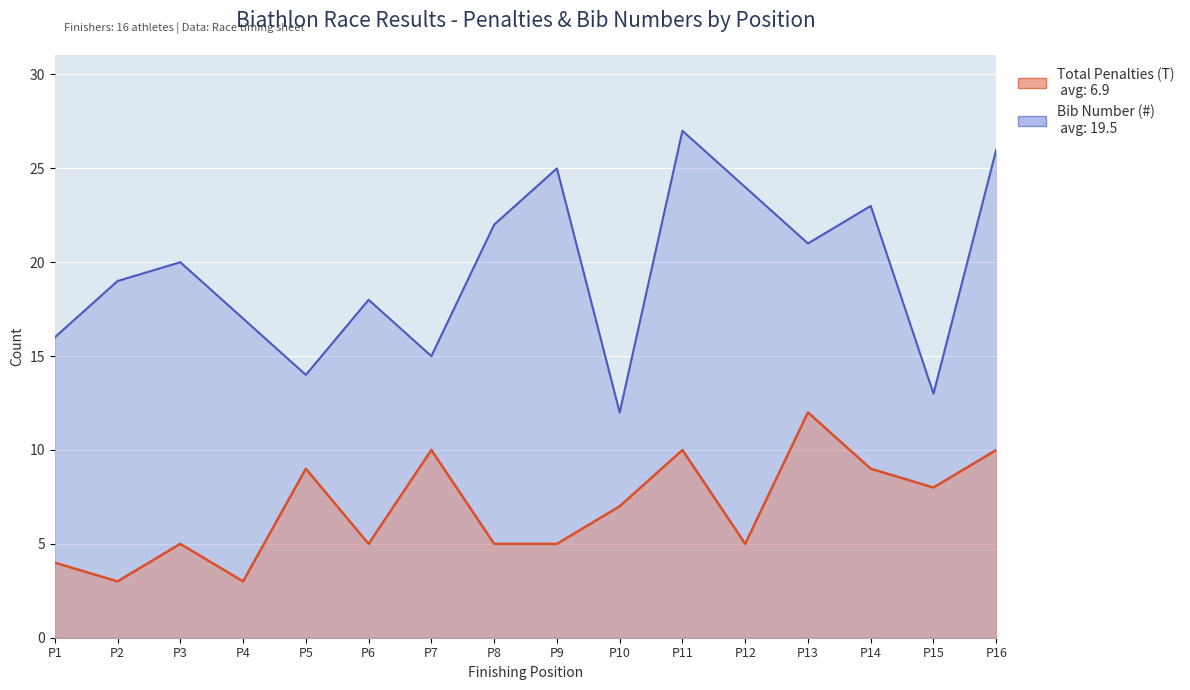

Is it true that Total Penalties (T) equals 11 at P15?

False